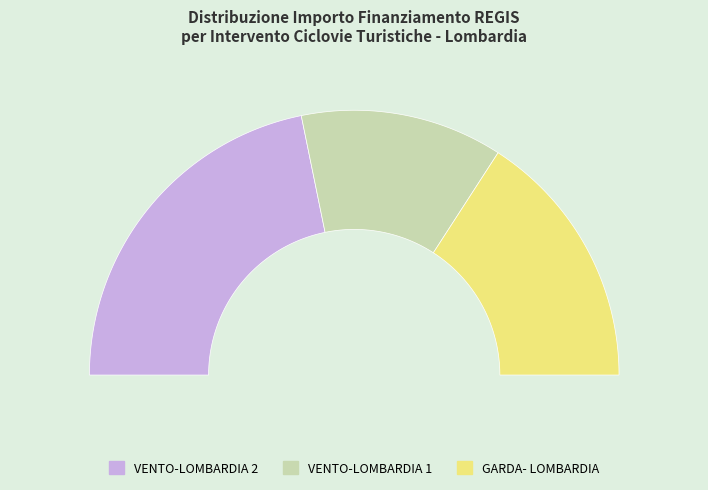

What is the ratio of the value at VENTO-LOMBARDIA 2 to the value at GARDA- LOMBARDIA?

1.4